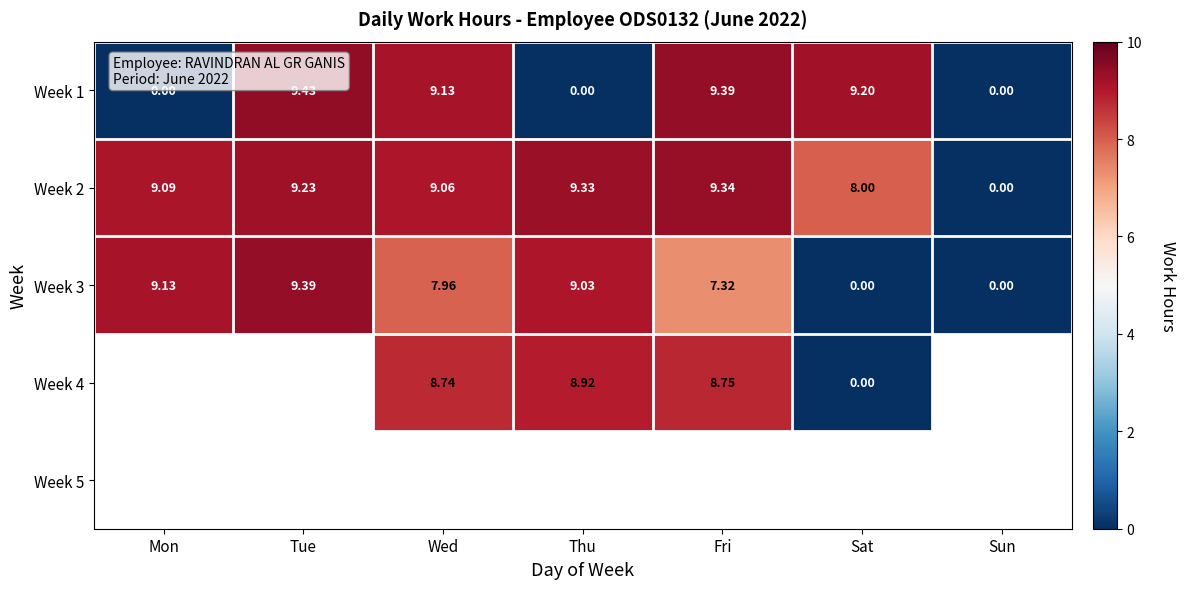

Which category has the highest value in the Week 1 series?

Tue